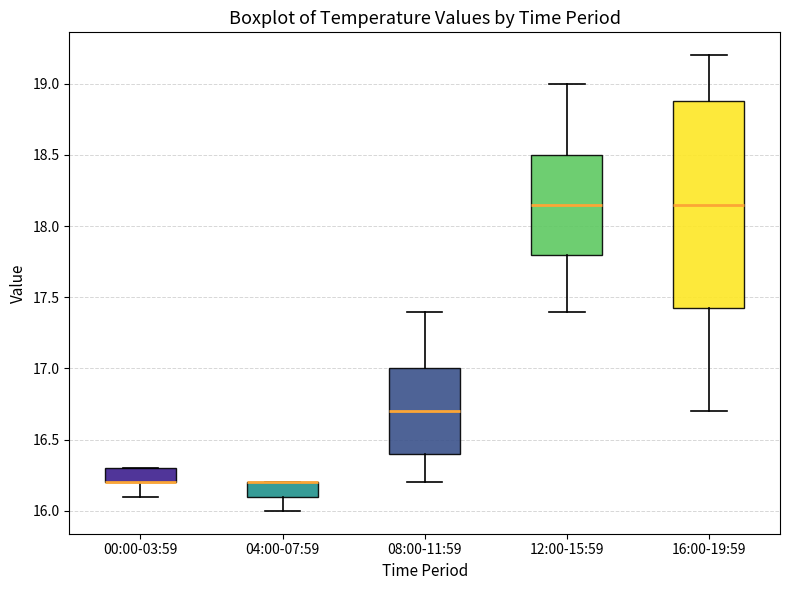

Which box is the tallest, from its lower edge to its upper edge?

16:00-19:59